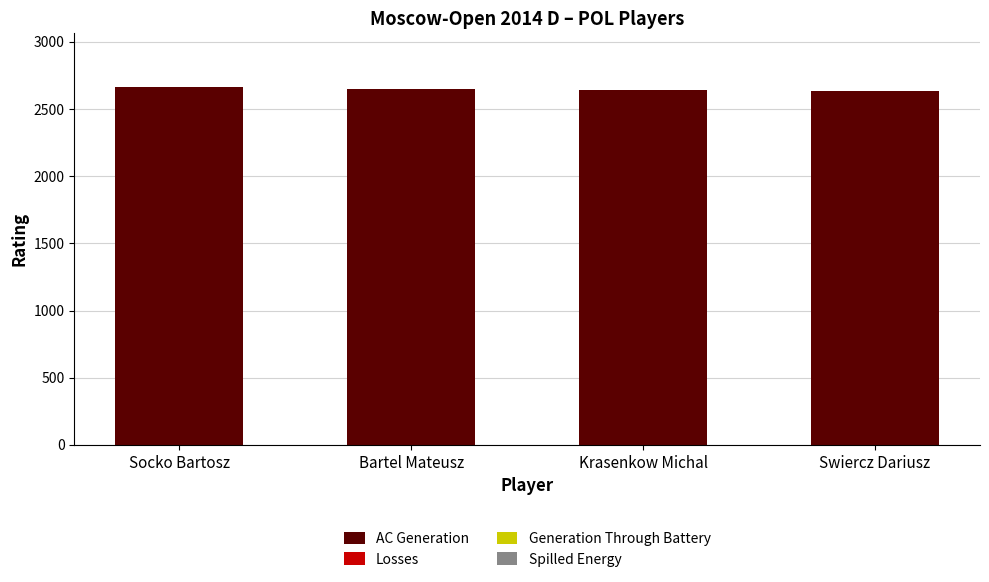

Are the bars horizontal?

No